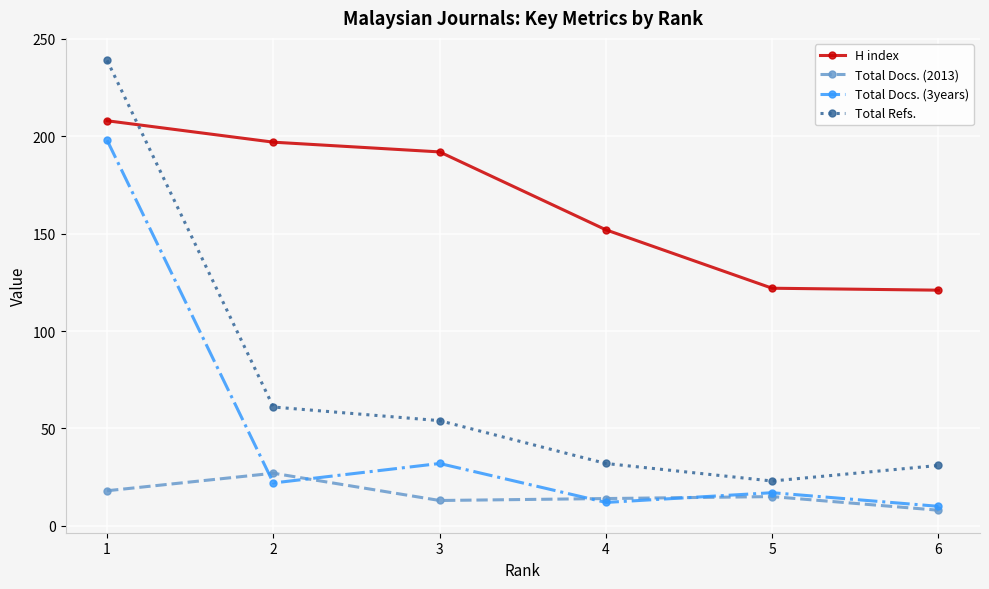

True or false: Total Refs. has a value of 9 at 4.

False